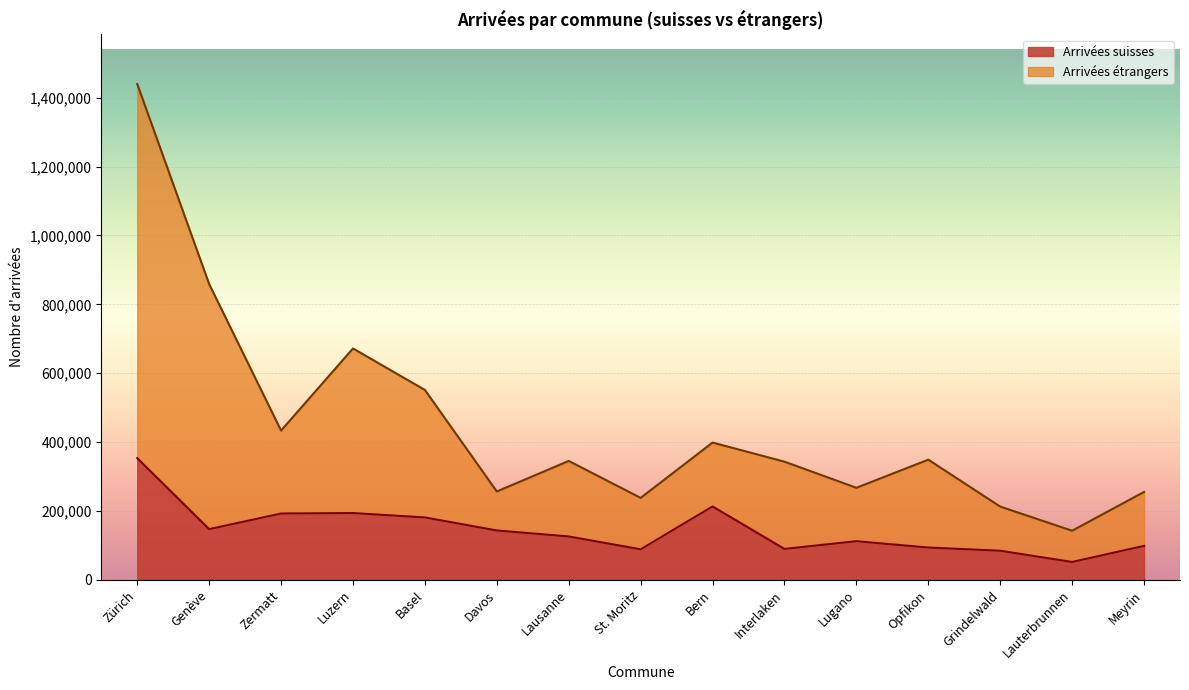

How many values in the Arrivées suisses series exceed 125520?

7